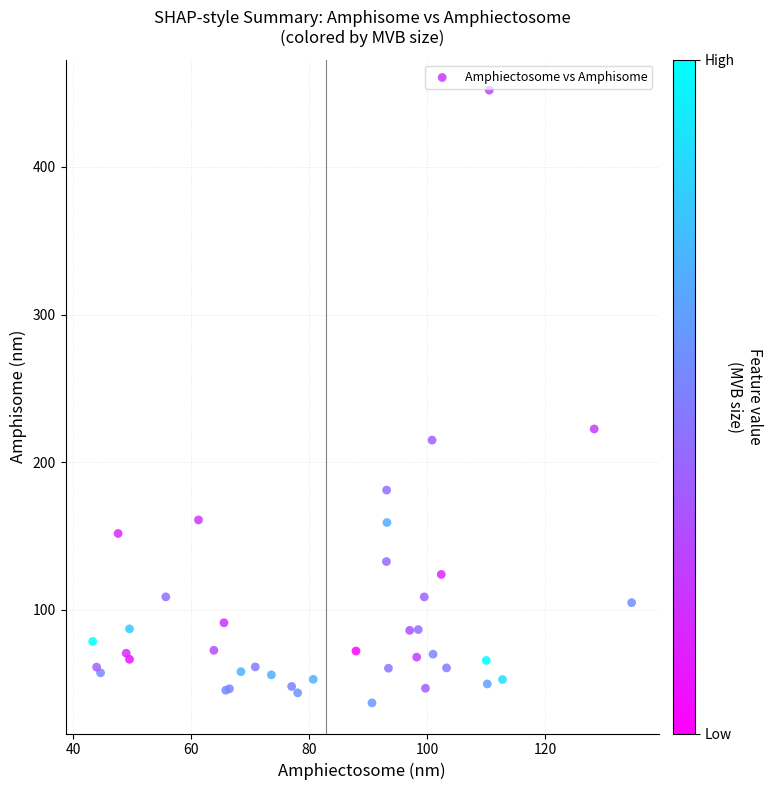

What Y value in the scatter plot is closest to 244?

222.4